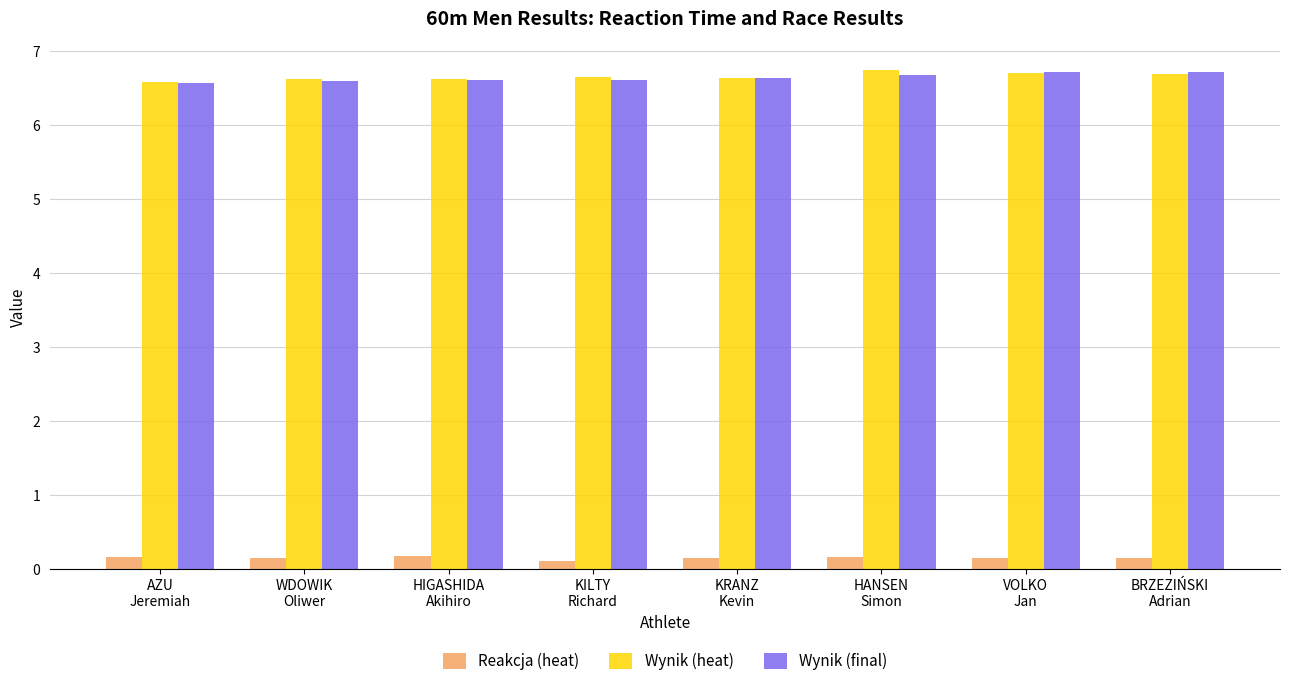

What is the lowest value of the Wynik (final) series?

6.6